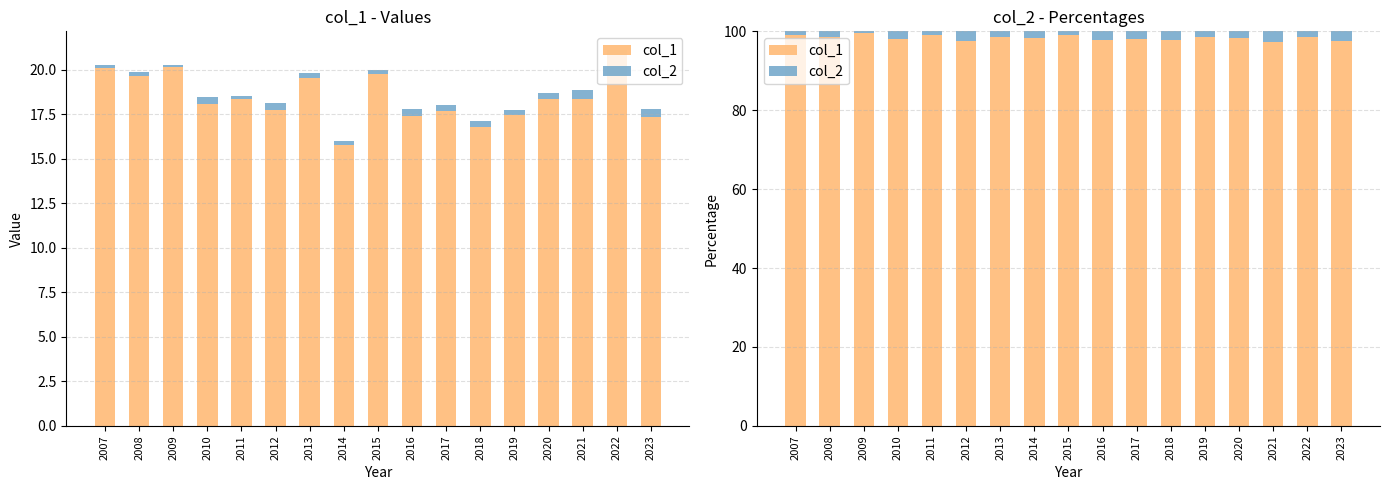

Rank the series by their maximum value, from lowest to highest.

col_2, col_1